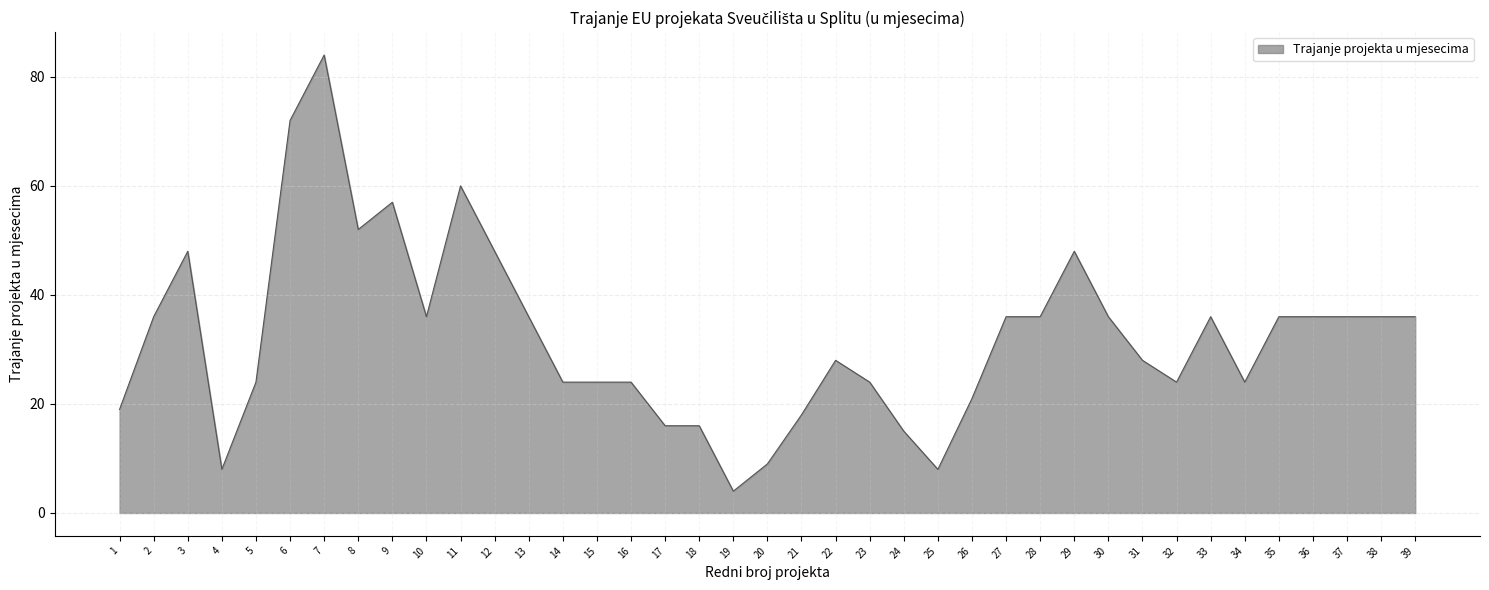

What is the minimum value shown in the chart?

4